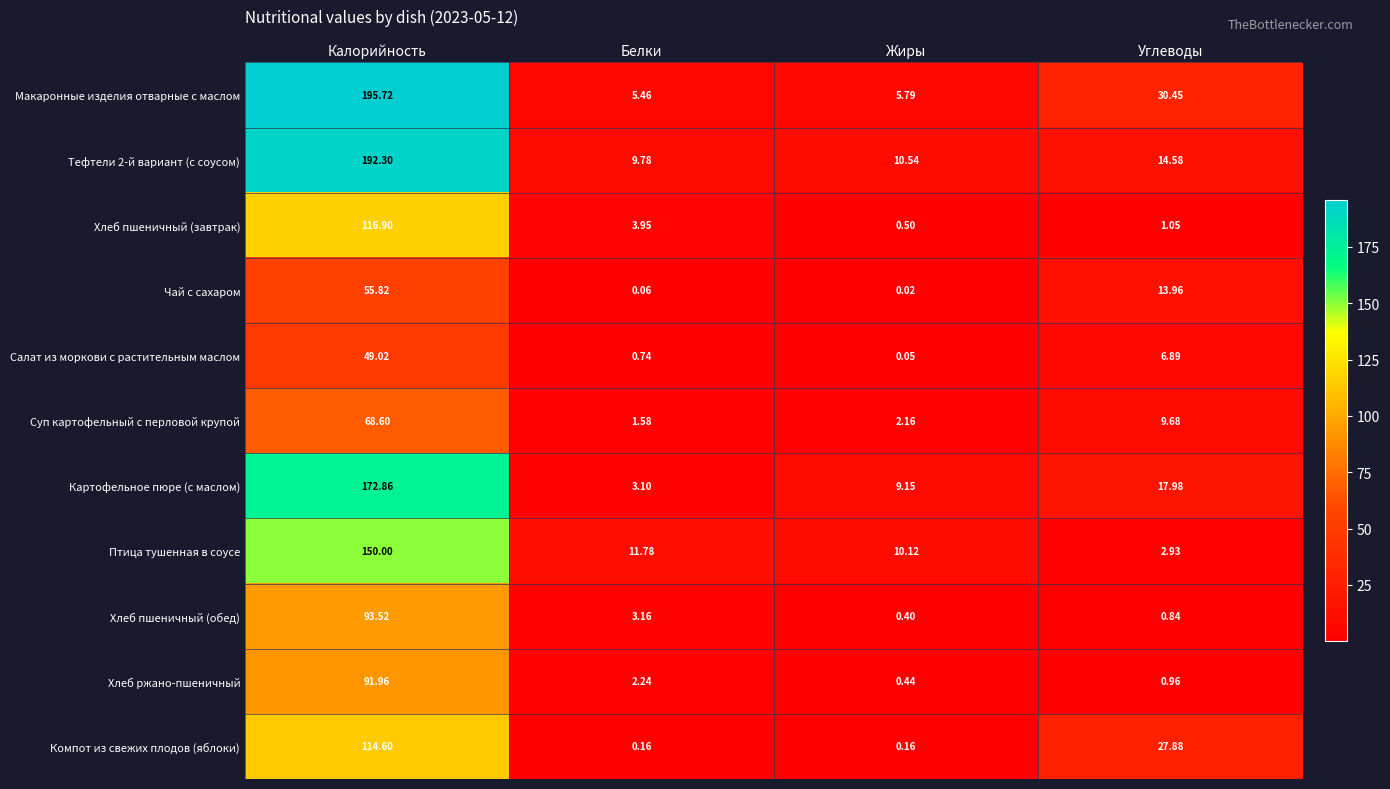

How many series are shown in this chart?

11